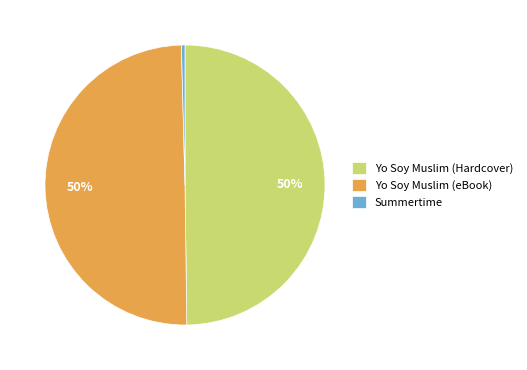

Which slice is the smallest?

Summertime